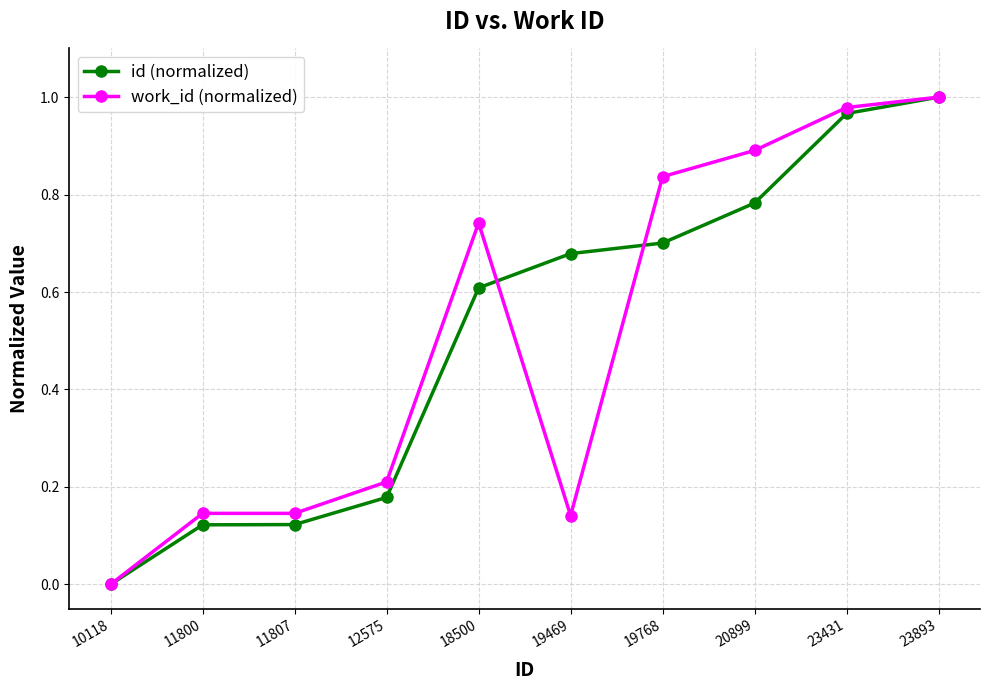

At 18500, list the series in order from largest to smallest.

work_id (normalized), id (normalized)